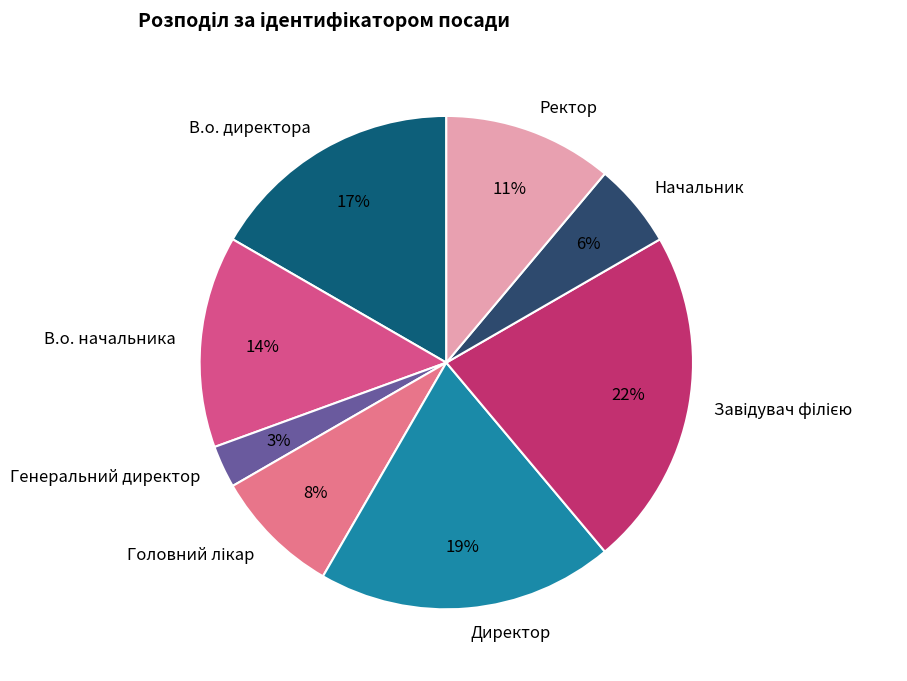

Between В.о. директора and В.о. начальника, which is larger?

В.о. директора